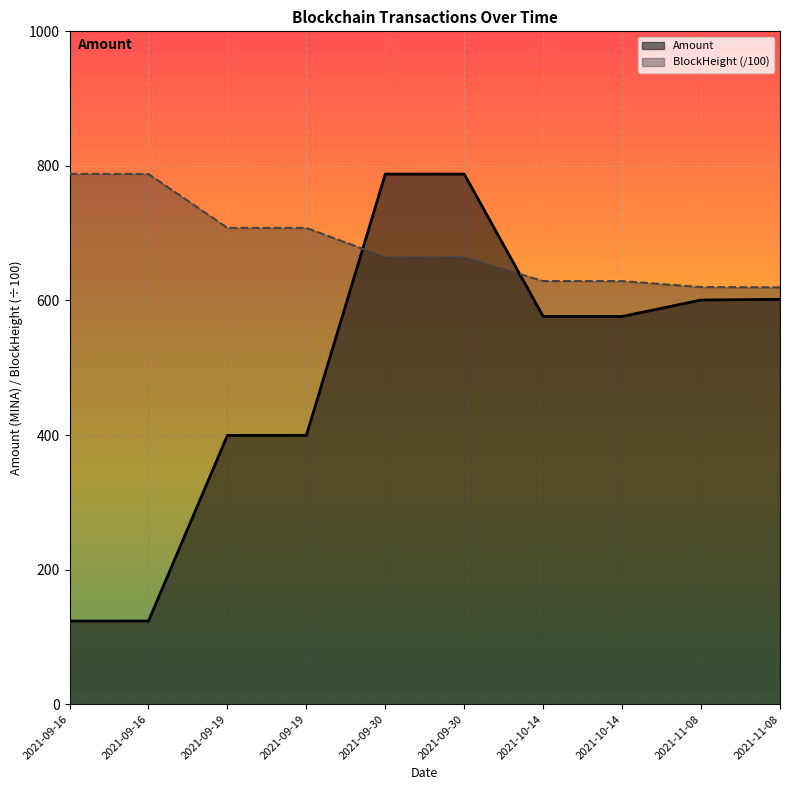

The Amount series shows 576.2 at 2021-10-14. True or false?

True